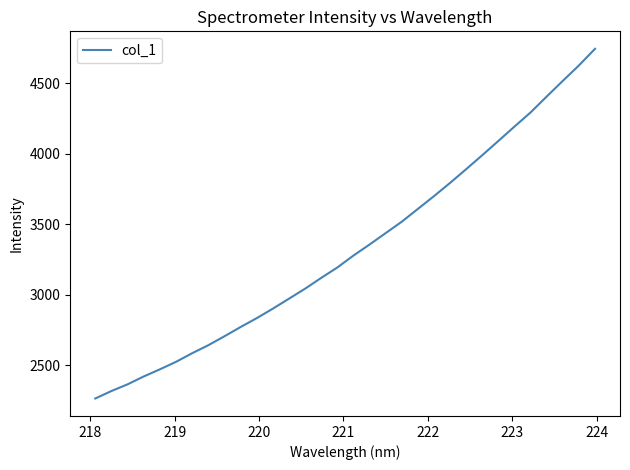

What is the smallest value displayed?

2262.8